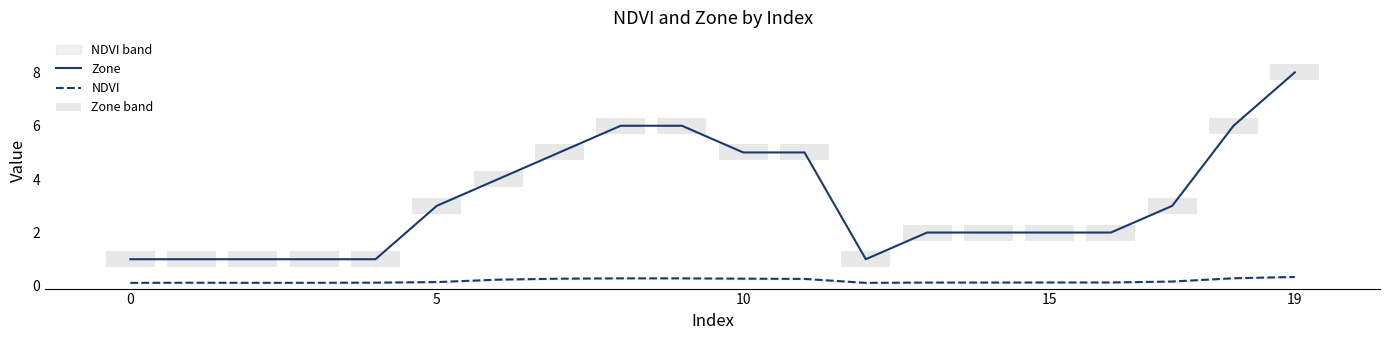

What is the sum of all NDVI values?

3.7